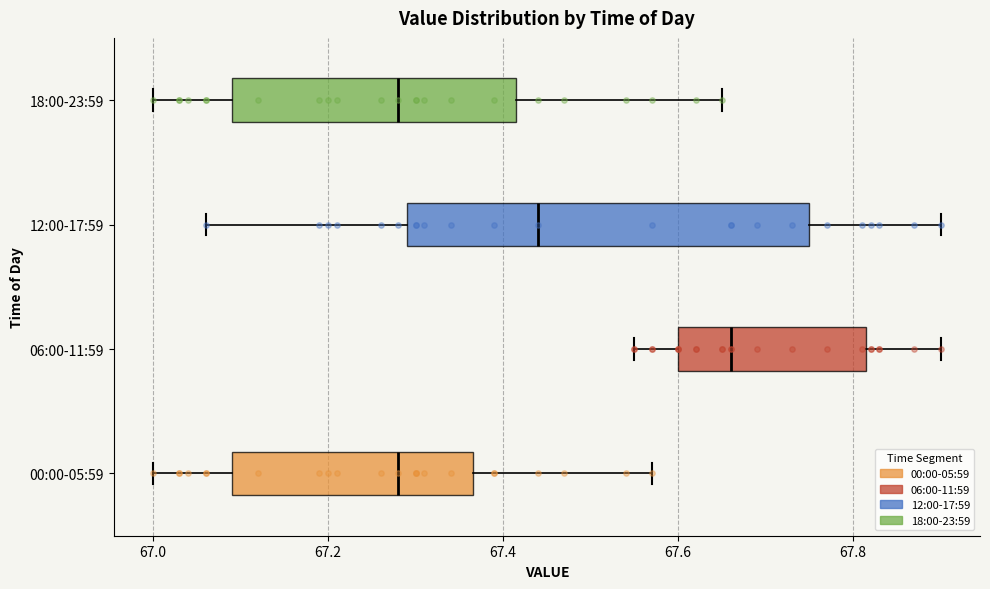

Where is the right edge of the box for 18:00-23:59 on the x-axis? The values are not printed on the chart, so give them approximately, as read against the axis.

67.42